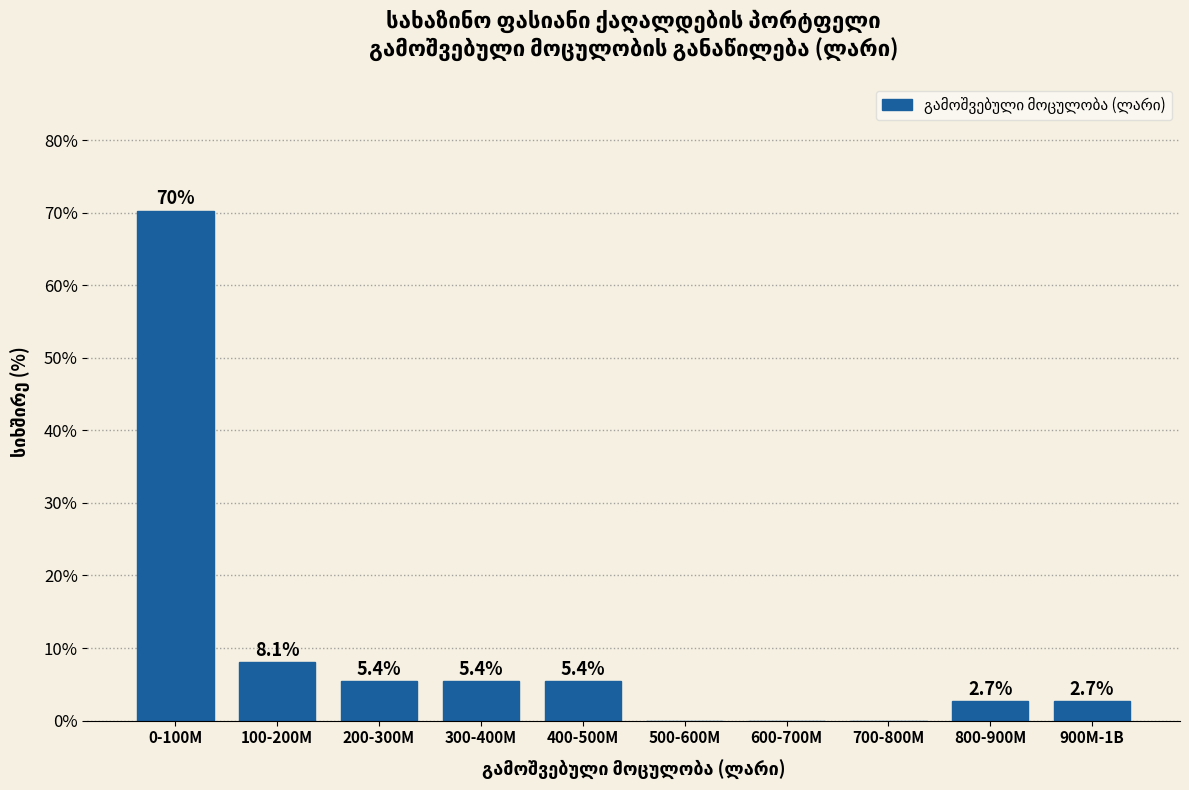

Reading left to right, what are all the values shown in this chart?

0-100M=70.3	100-200M=8.1	200-300M=5.4	300-400M=5.4	400-500M=5.4	500-600M=0.0	600-700M=0.0	700-800M=0.0	800-900M=2.7	900M-1B=2.7